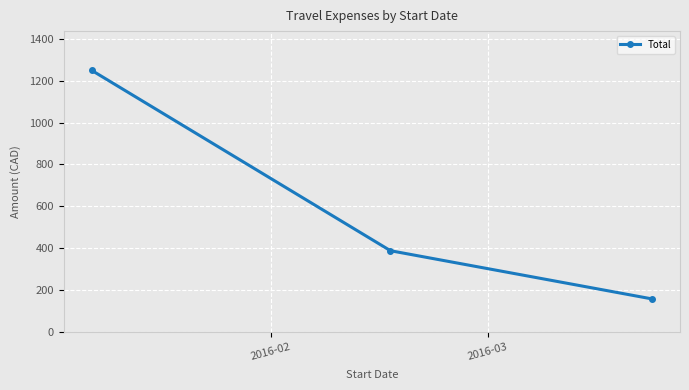

What is the smallest value displayed?

156.8